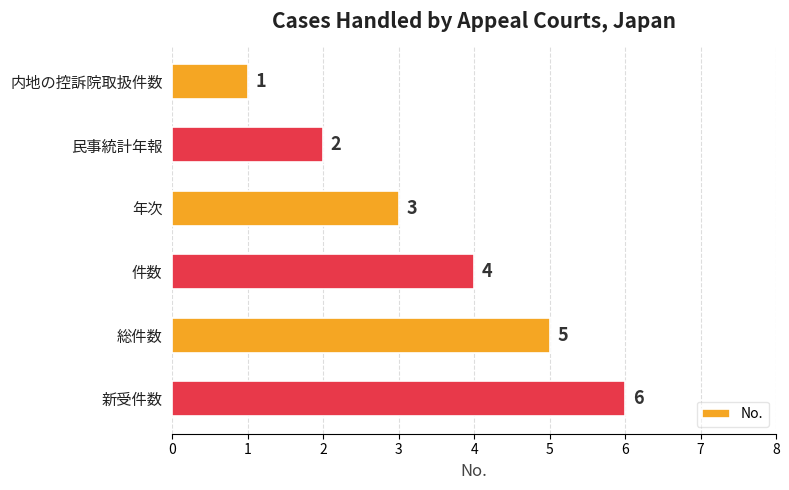

Rank the categories by value from highest to lowest.

新受件数, 総件数, 件数, 年次, 民事統計年報, 内地の控訴院取扱件数